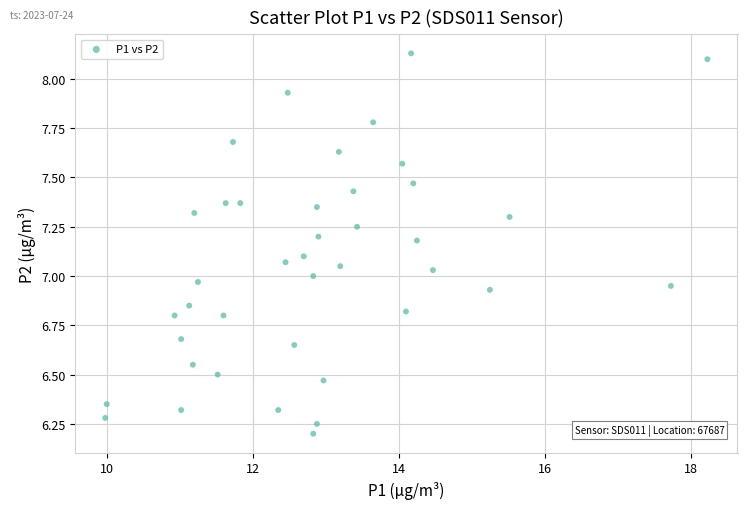

What is the range of Y values (max minus min)?

1.9